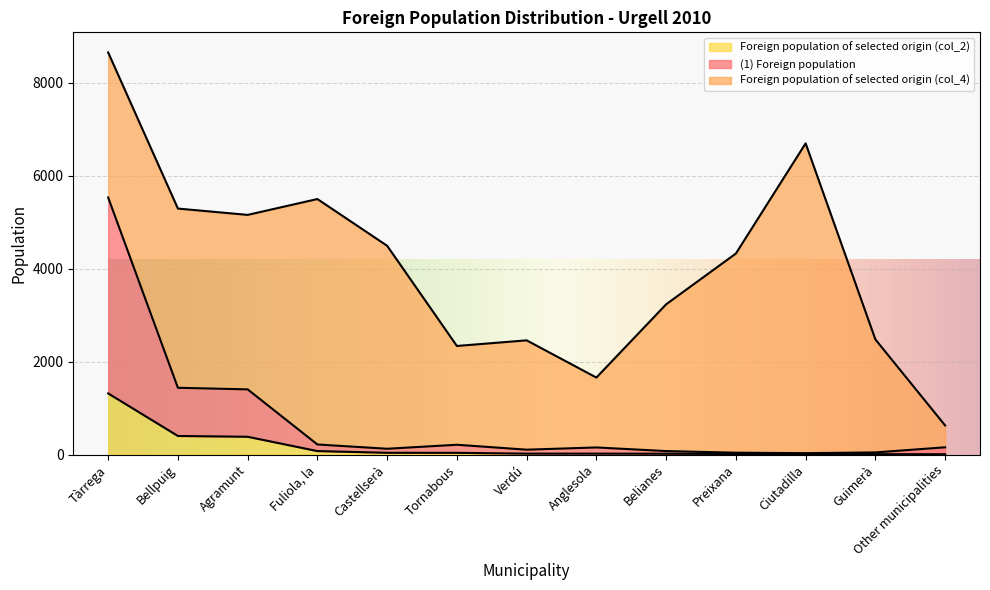

Which category has the highest value in the Foreign population of selected origin (col_2) series?

Tàrrega